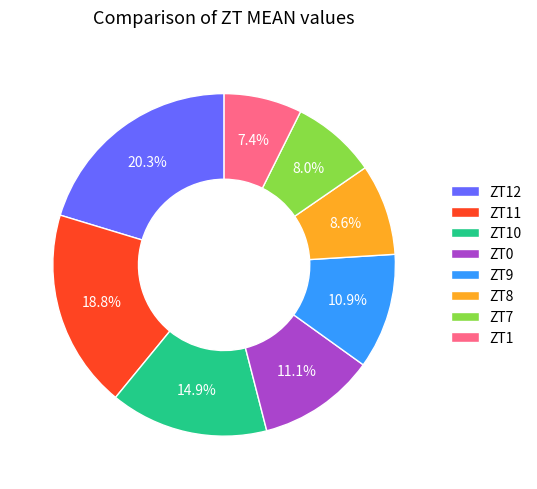

Between ZT1 and ZT12, which is larger?

ZT12